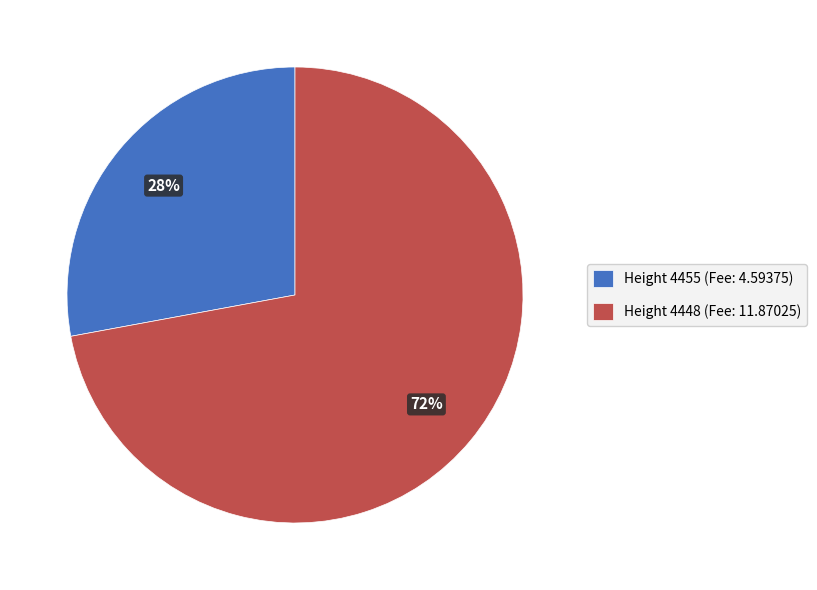

To the nearest percent, what portion does Height 4455 (Fee: 4.59375) represent?

28%